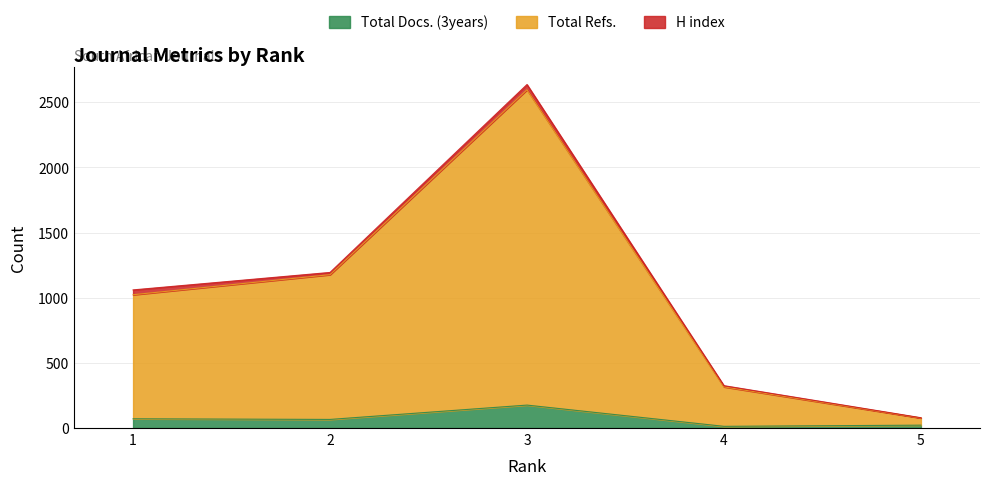

What is the average value of the Total Docs. (3years) series?

70